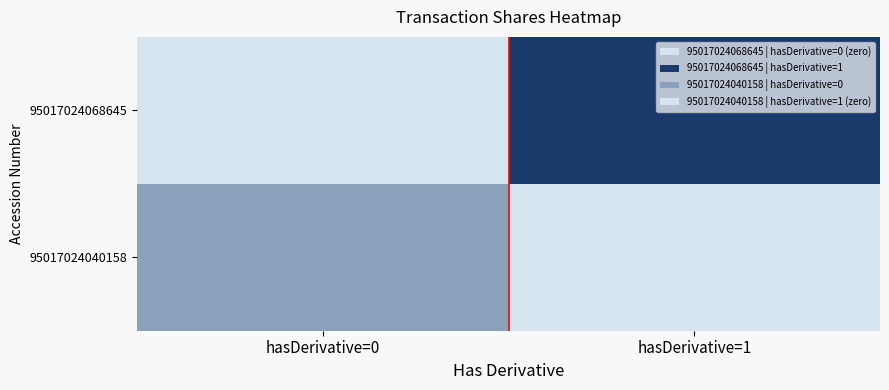

Count the 95017024040158 values in the range 0 to 10000.

2